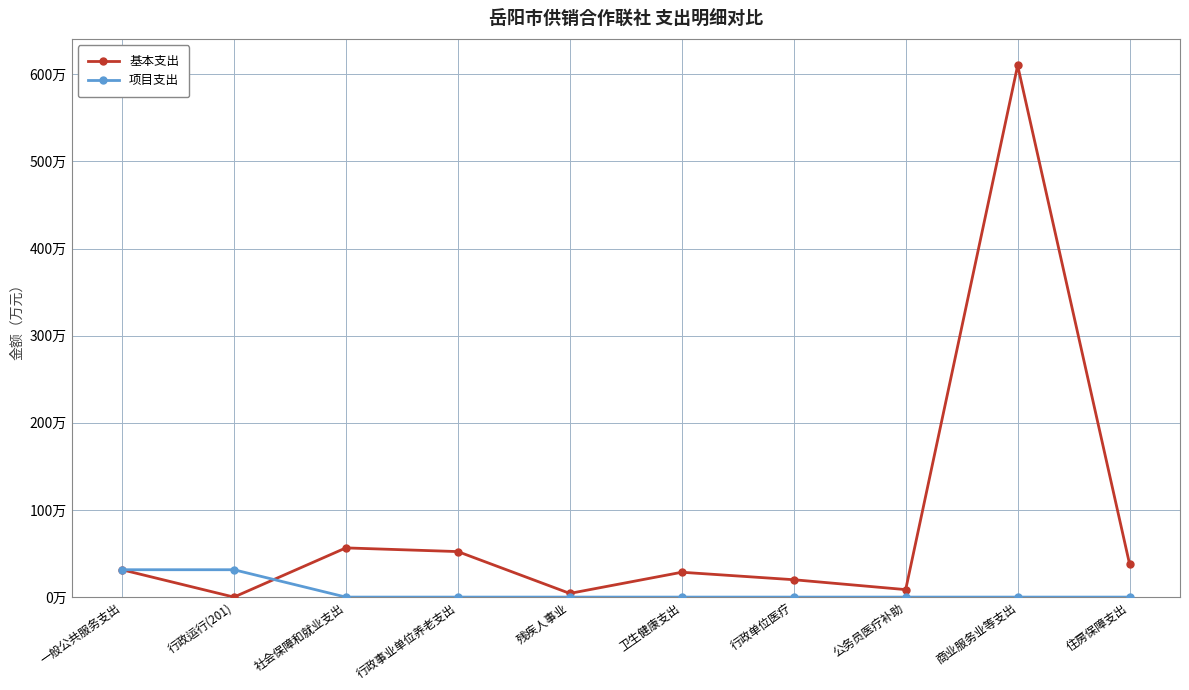

What is the sum of all 项目支出 values?

62.8